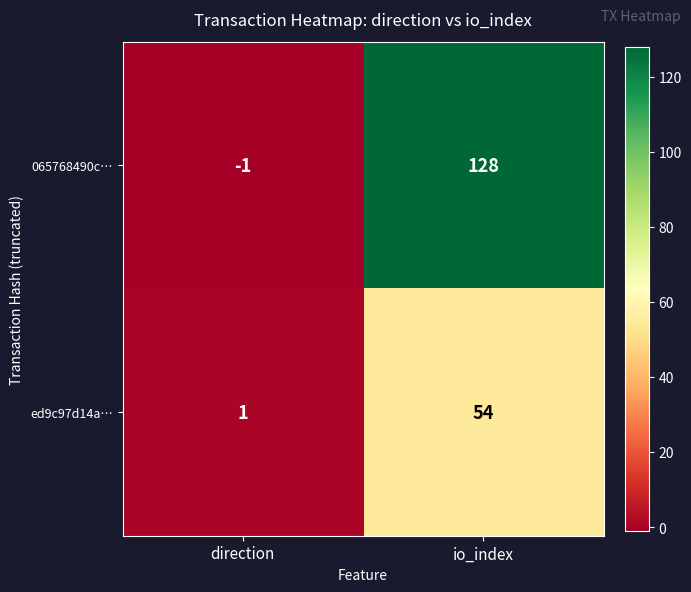

The ed9c97d14a… series shows 54 at io_index. True or false?

True